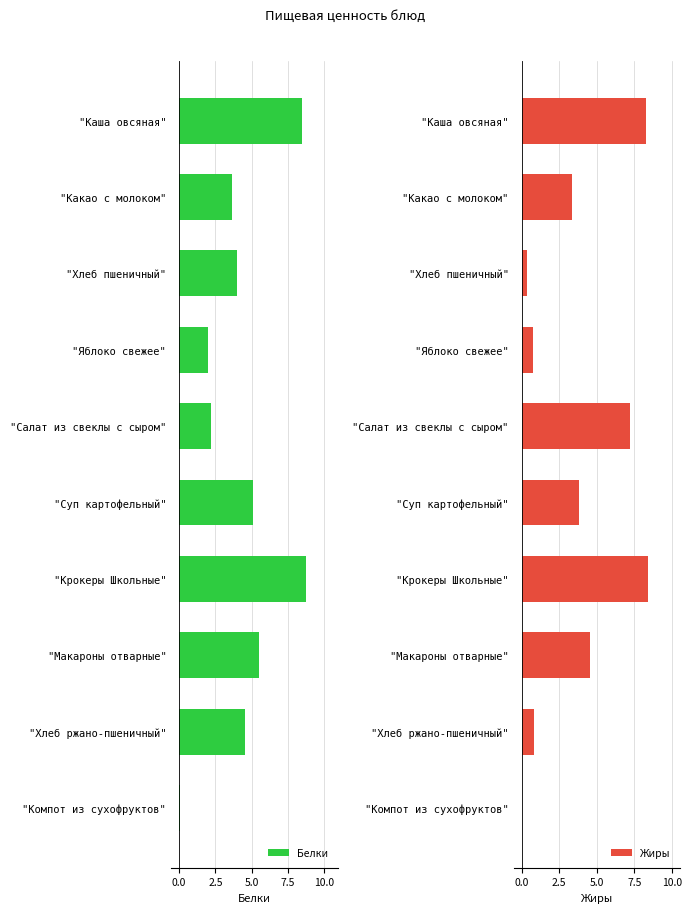

Does the chart contain any negative values?

No